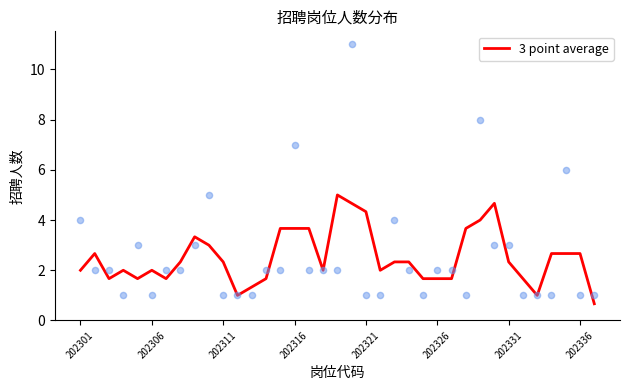

What is the change in value from 26 to 35?

+1.0